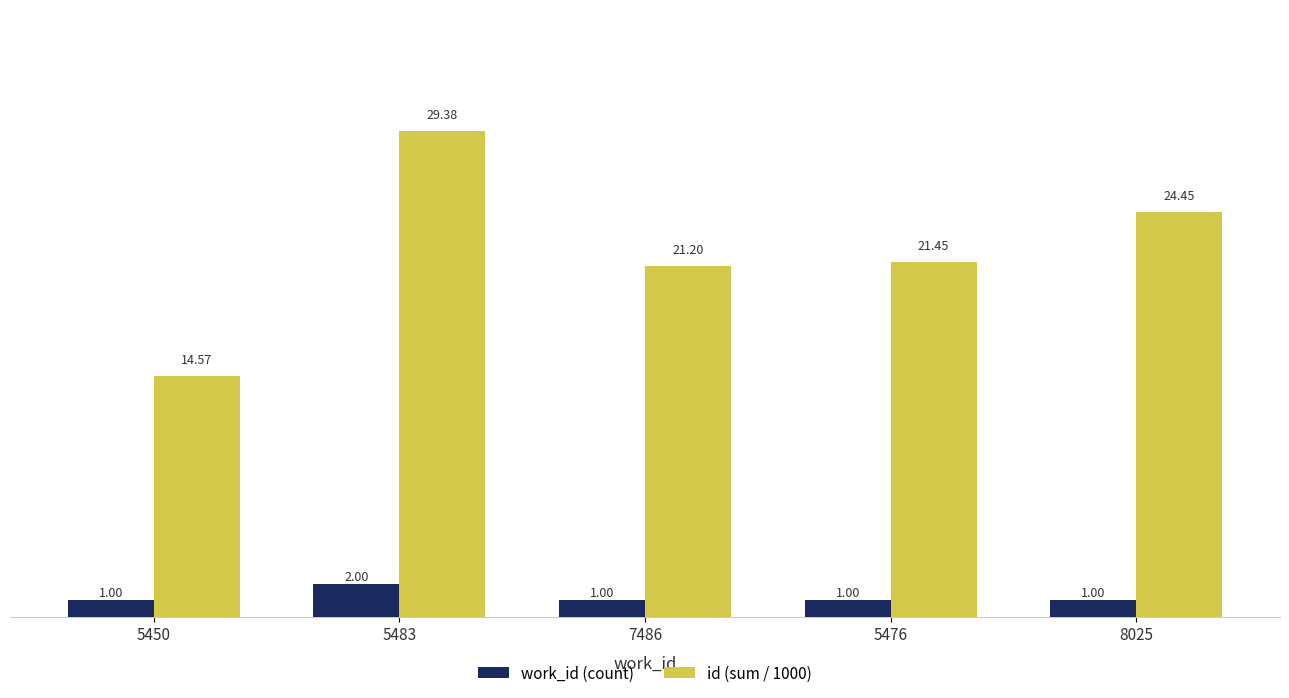

Where is id (sum / 1000) nearest to the value 21?

7486